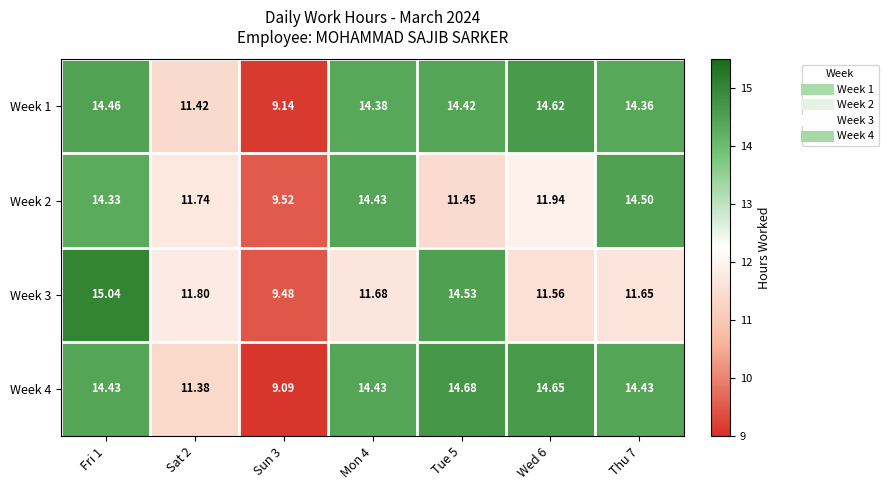

What is the greatest value displayed?

15.0